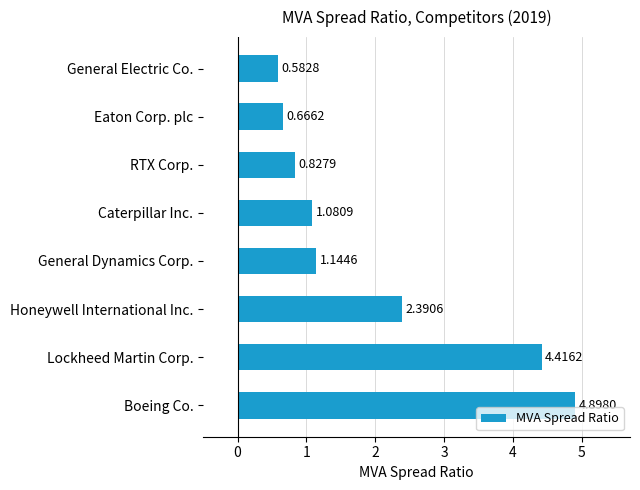

Where is the data nearest to the value 2?

Honeywell International Inc.